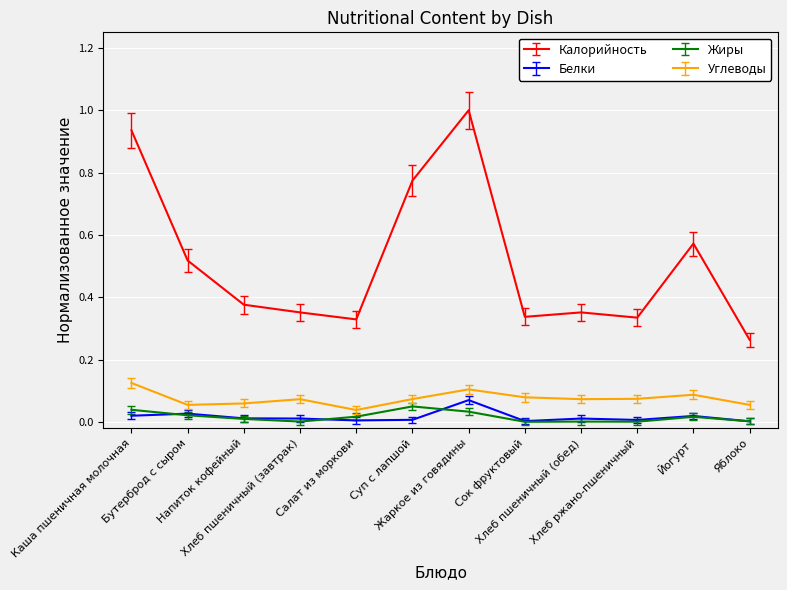

True or false: Белки and Калорийность cross at least once.

False